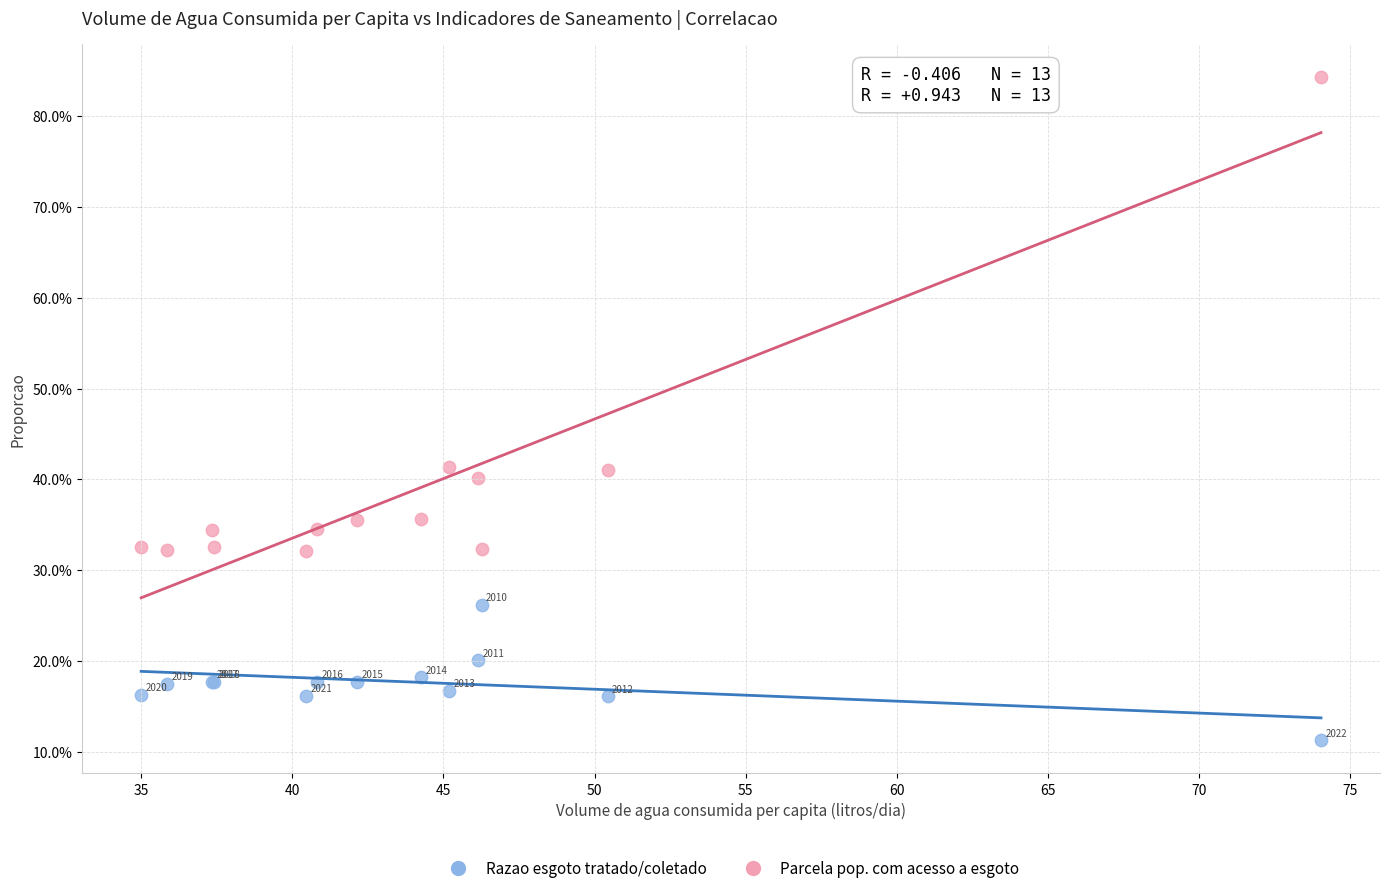

Which series has the largest Y range (max minus min)?

Parcela pop. com acesso a esgoto